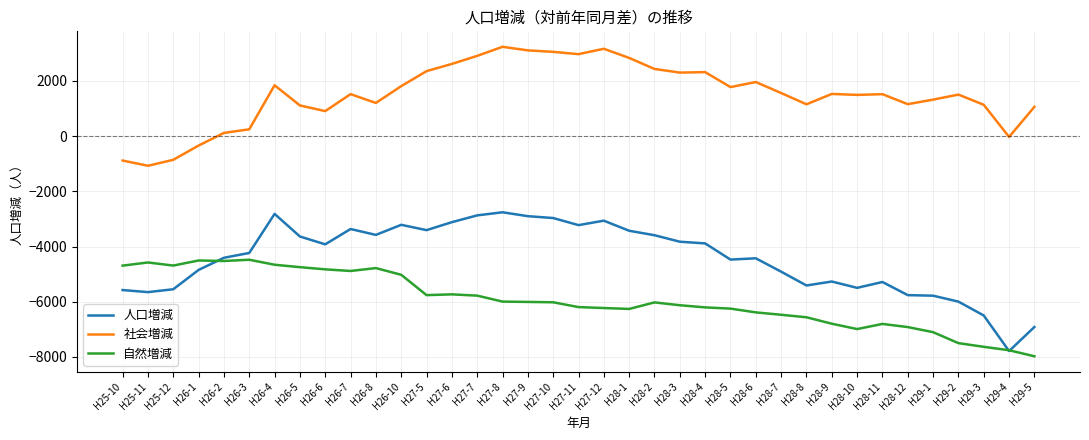

What is the sum of all 社会増減 values?

56017